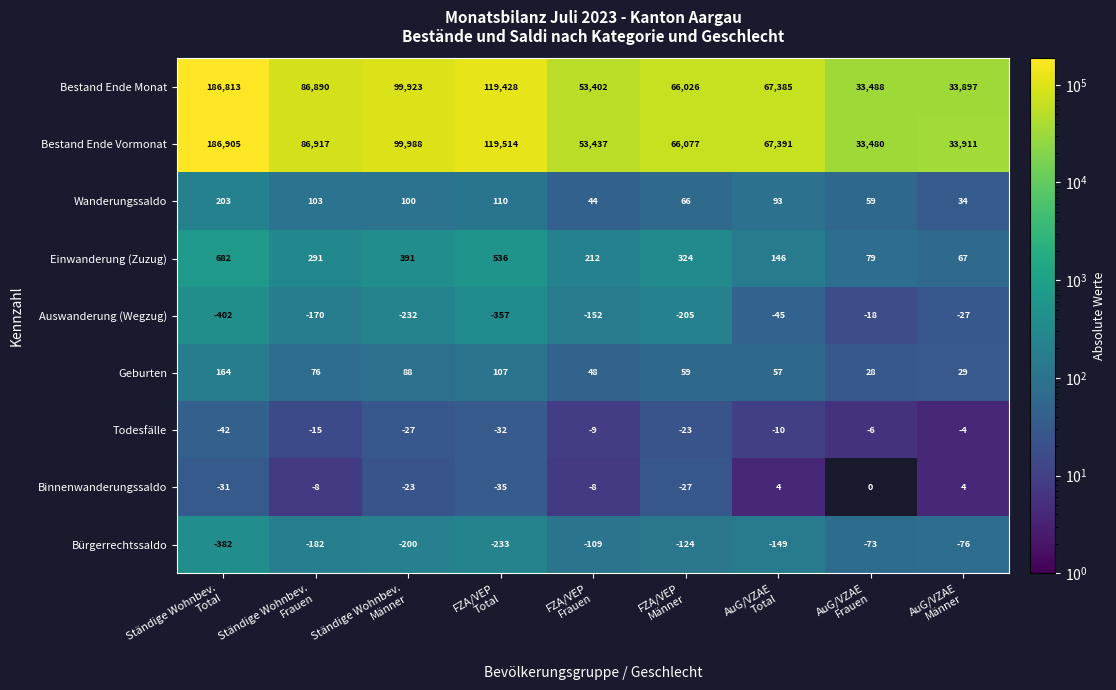

How many values in the Bestand Ende Monat series are below 67385?

4